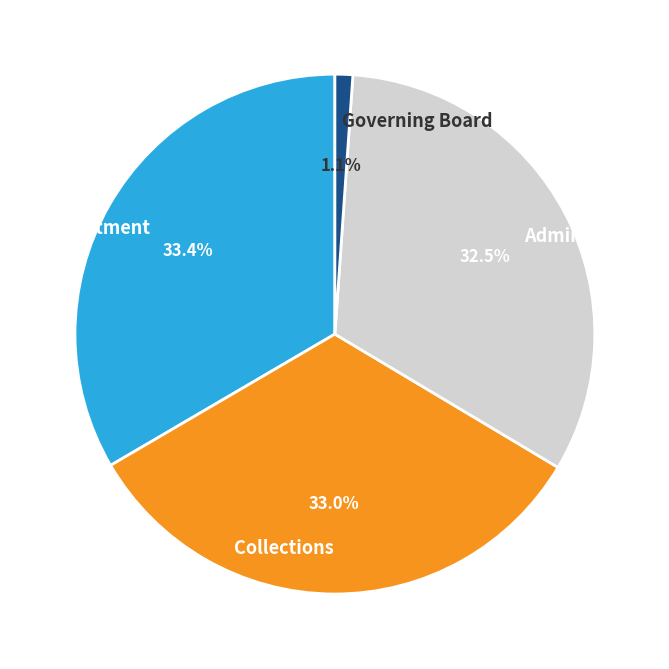

Is Governing Board the majority of the pie?

No